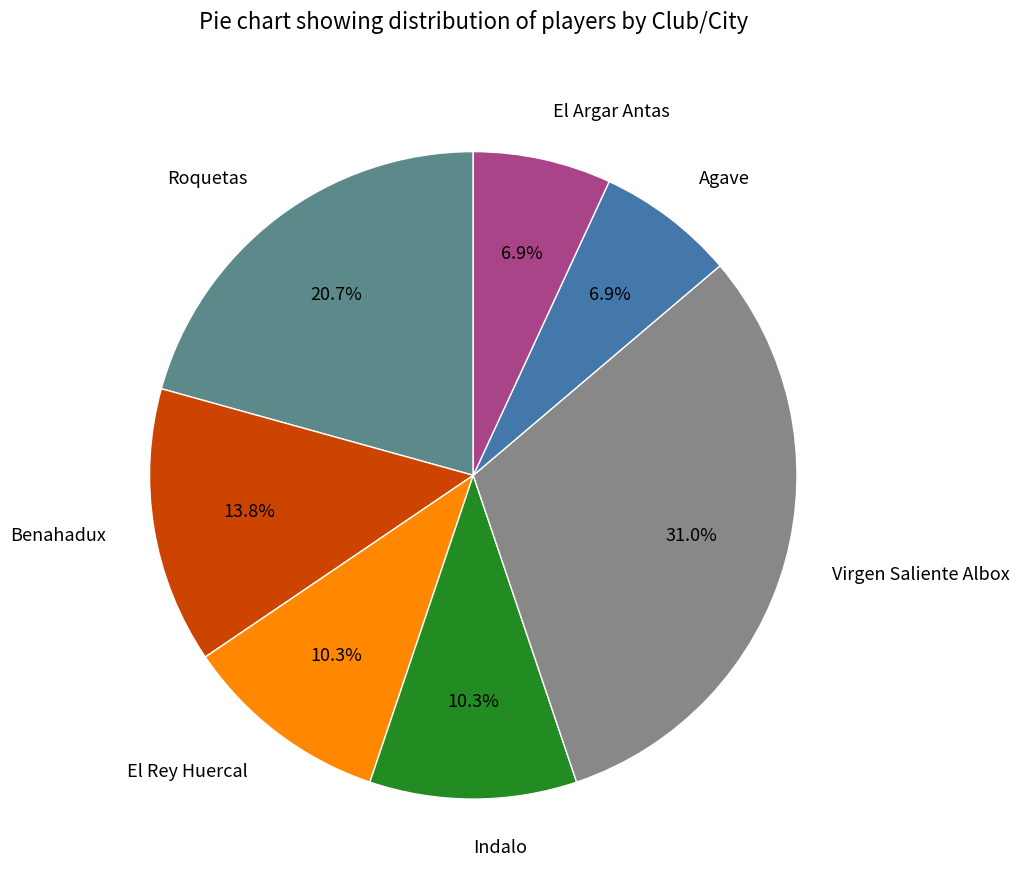

How many segments does this pie chart have?

7